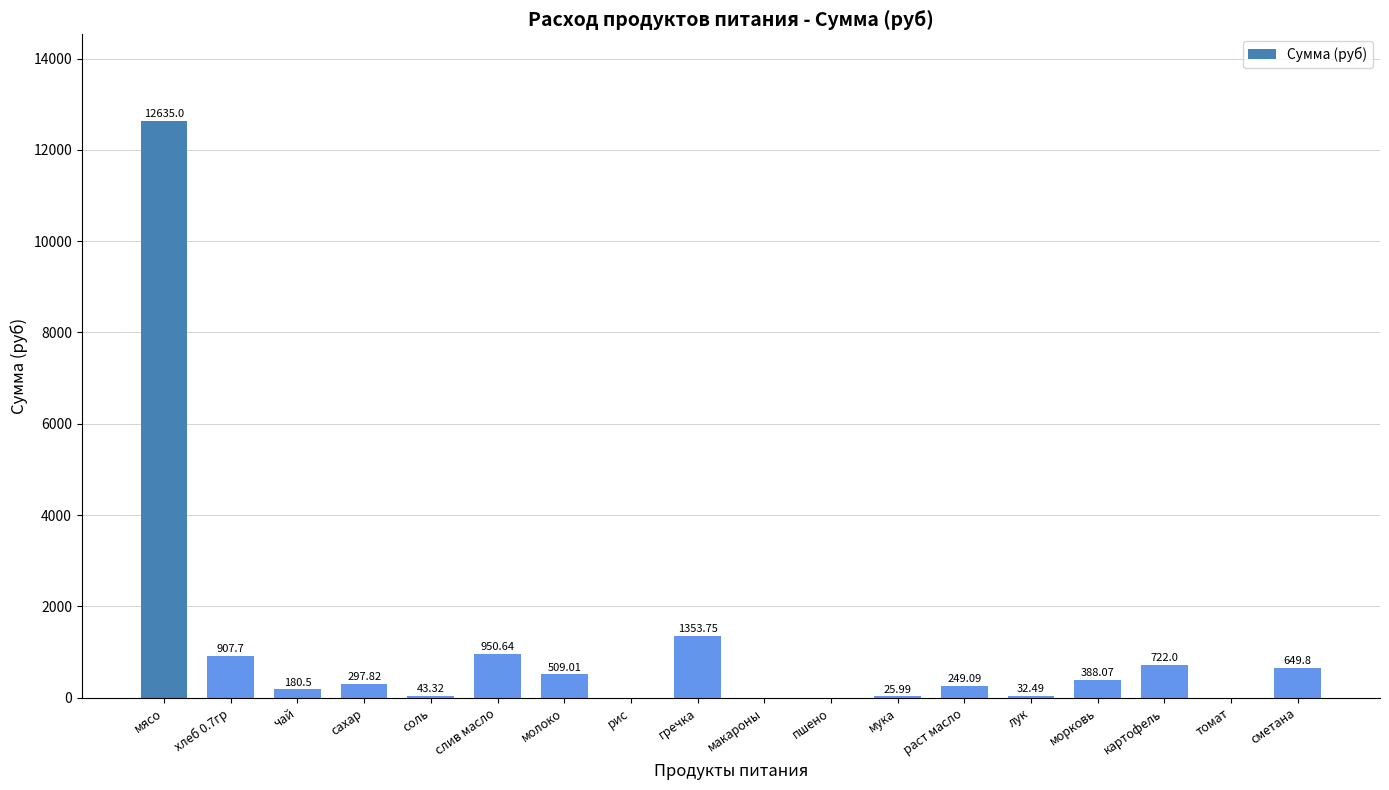

What is the change in value from чай to слив масло?

+770.1